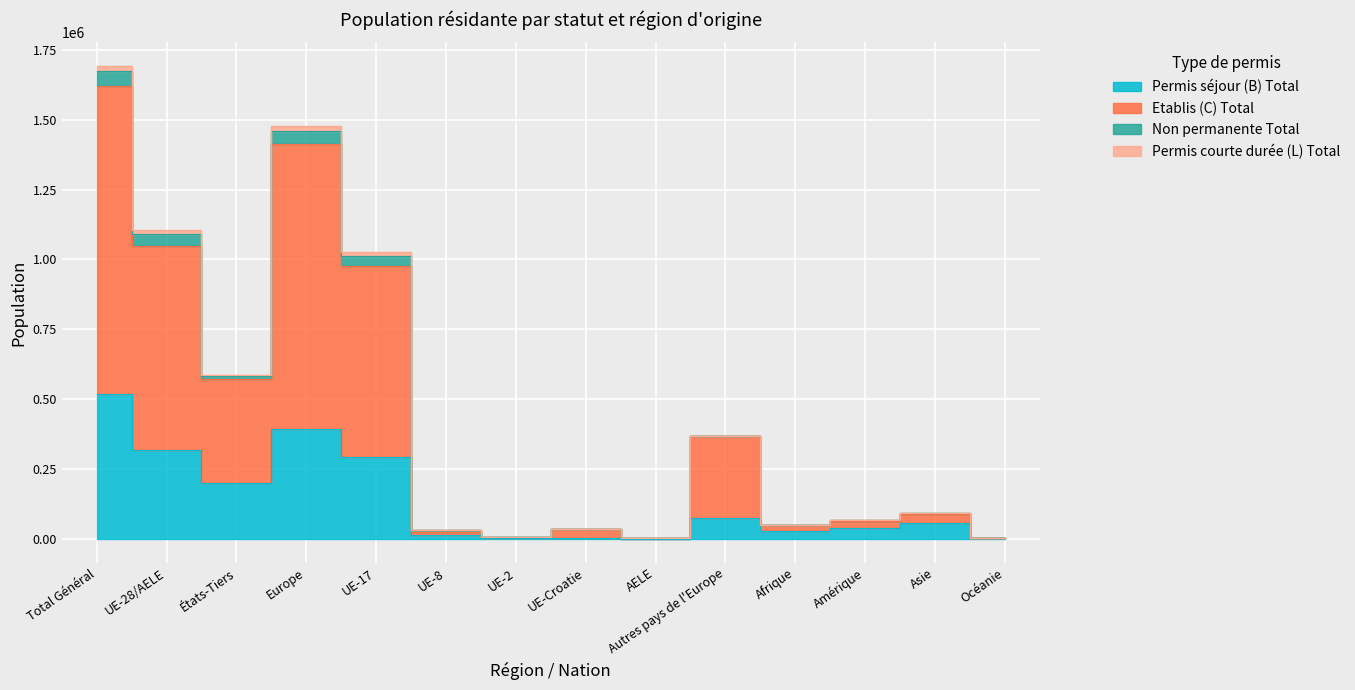

What is the label of the 6th point from the right?

AELE